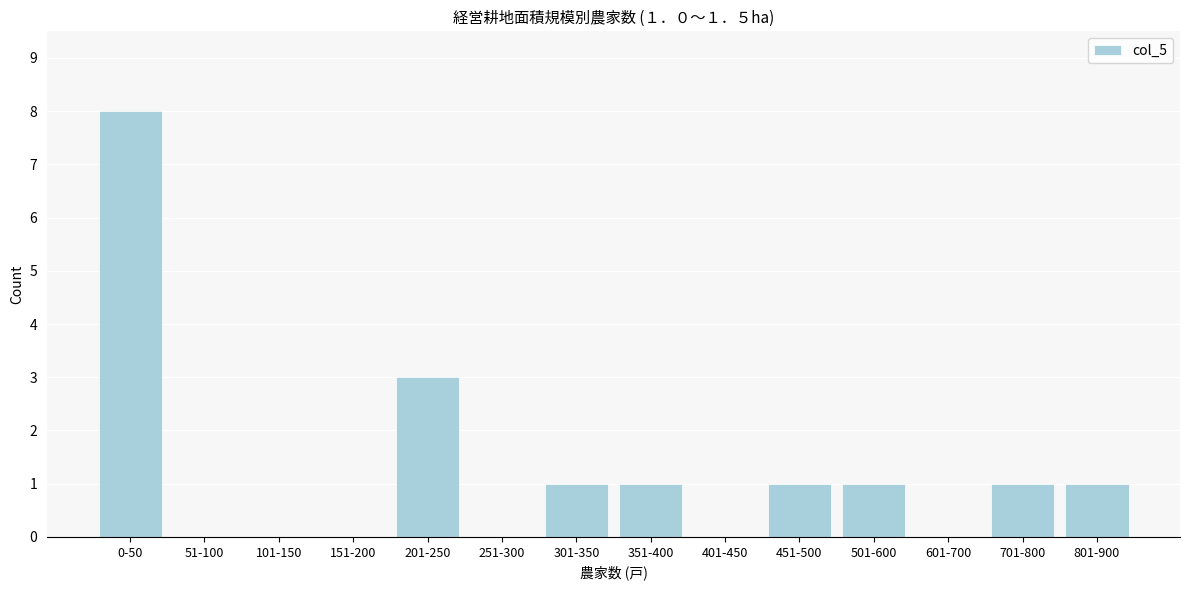

Reading left to right, transcribe all the data shown in this chart.

0-50=8	51-100=0	101-150=0	151-200=0	201-250=3	251-300=0	301-350=1	351-400=1	401-450=0	451-500=1	501-600=1	601-700=0	701-800=1	801-900=1